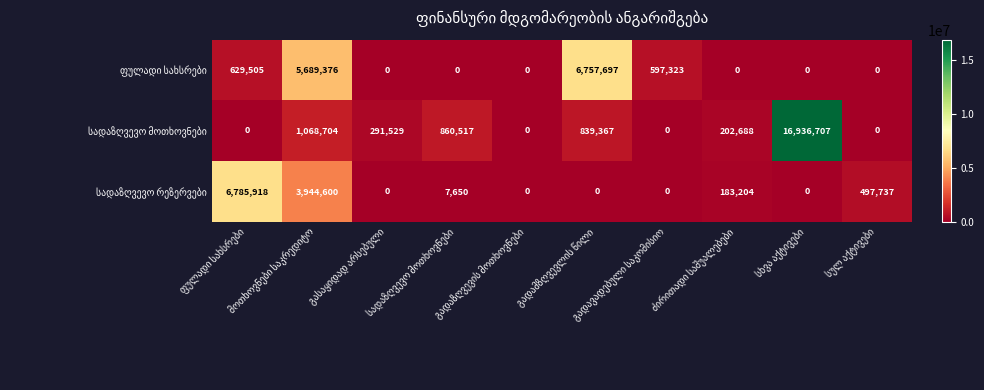

At how many categories does at least one series exceed 2061353?

4